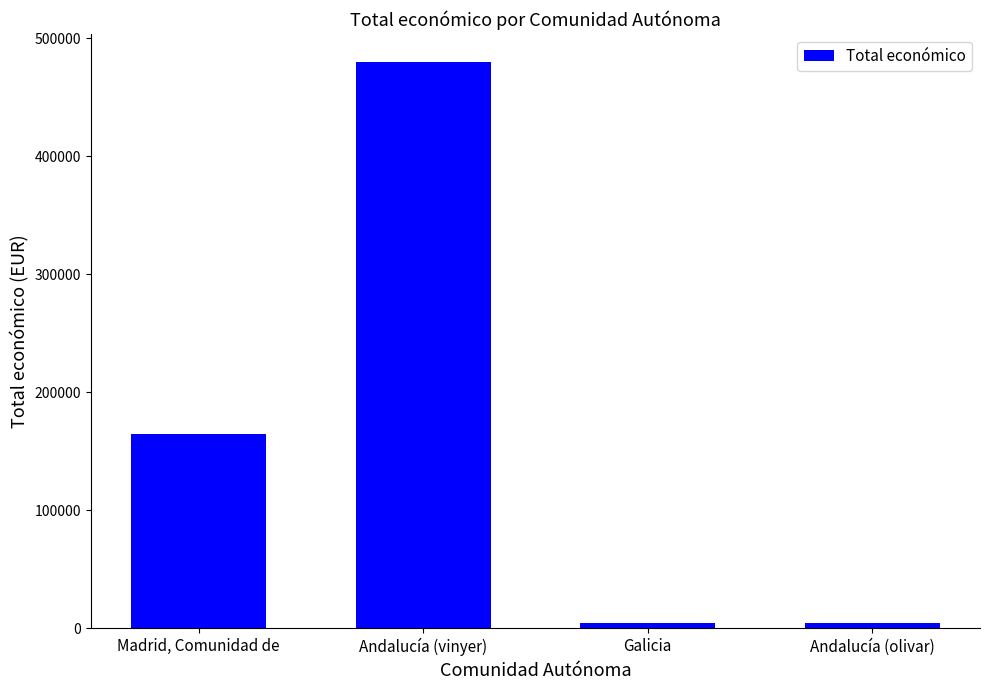

The chart shows a value of 4900 at Andalucía (olivar). True or false?

True